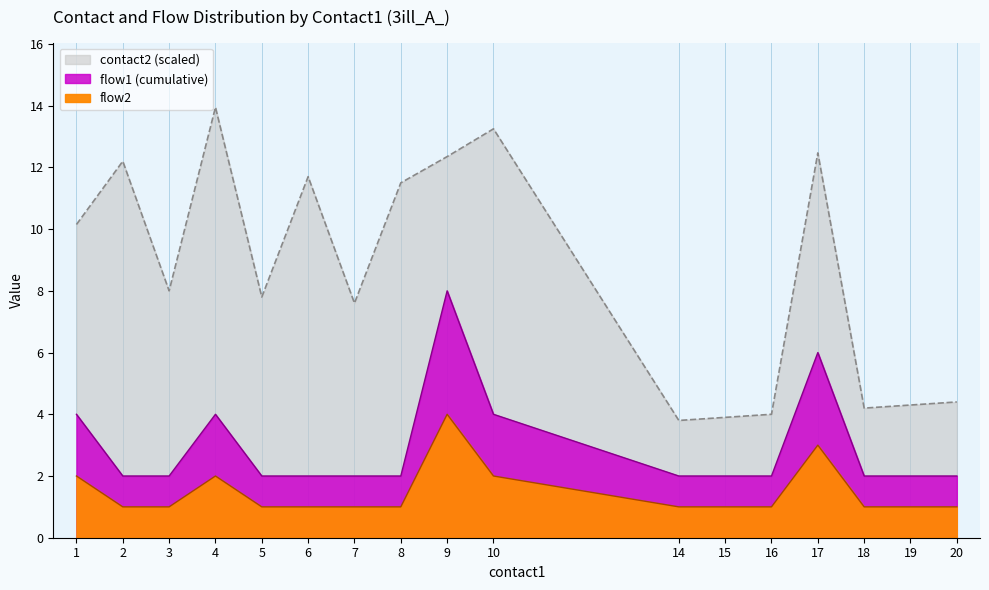

Which series changed the most between 9 and 16?

flow1_sum